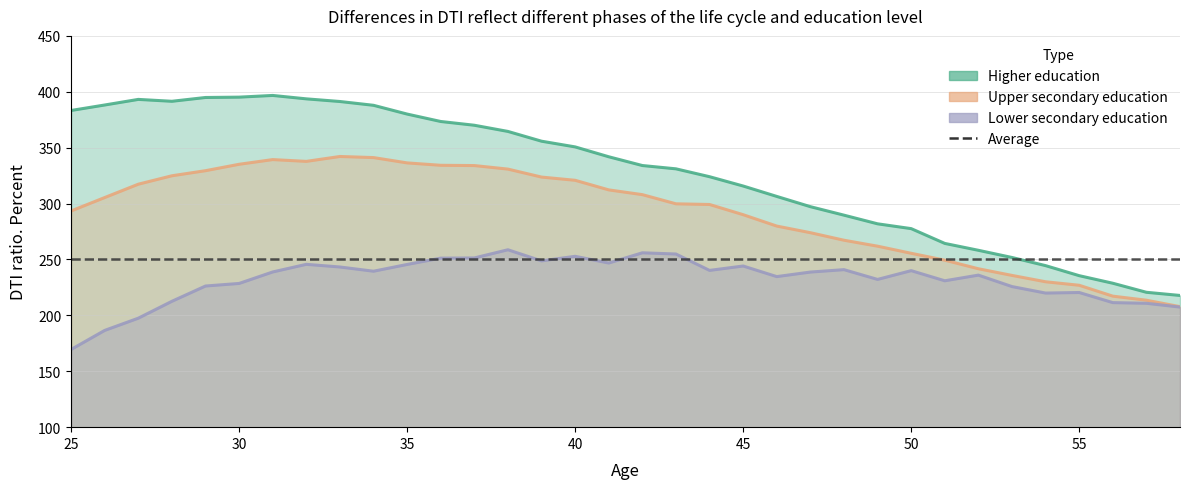

What is the difference between the second highest and second lowest values in the Lower secondary education series?

69.4